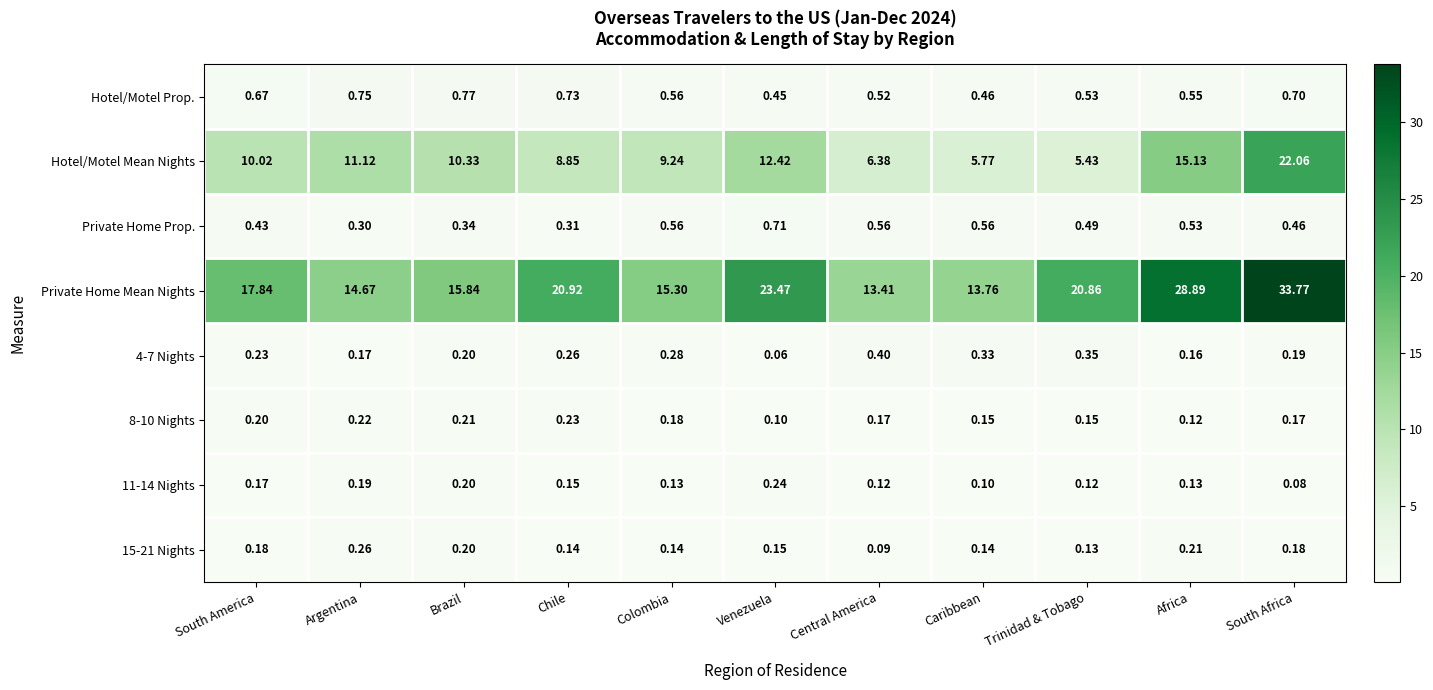

List the series in order of their peak value, highest first.

Private Home Mean Nights, Hotel/Motel Mean Nights, Hotel/Motel Prop., Private Home Prop., 4-7 Nights, 15-21 Nights, 11-14 Nights, 8-10 Nights